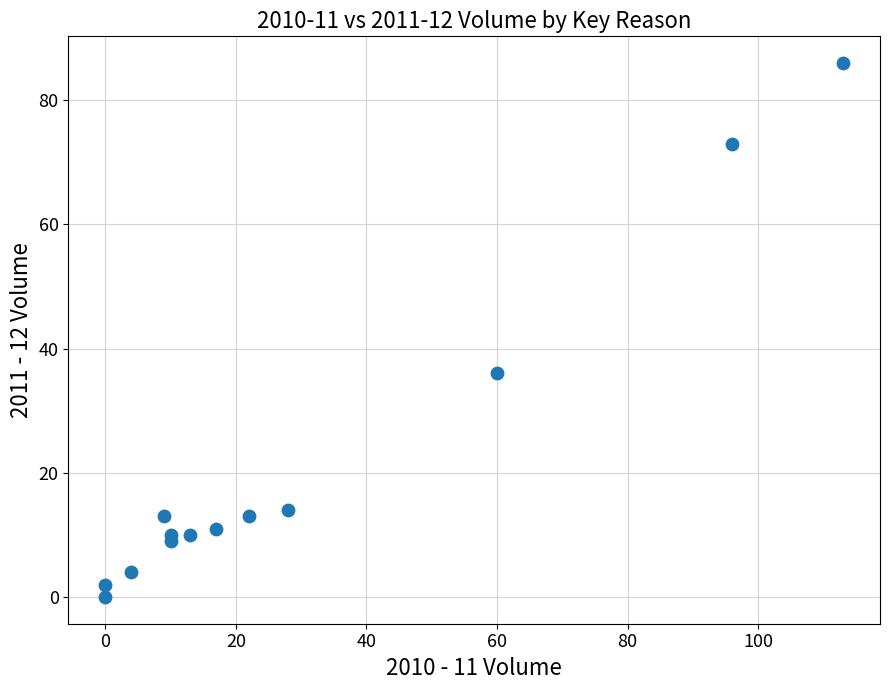

What is the range of X values (max minus min)?

113